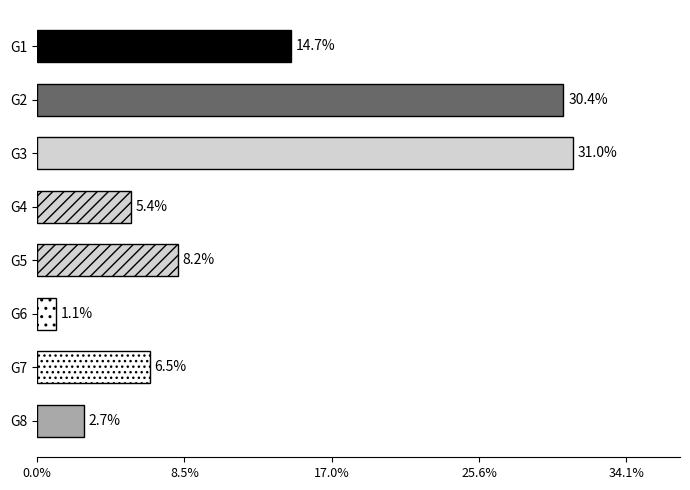

Are the bars horizontal?

Yes